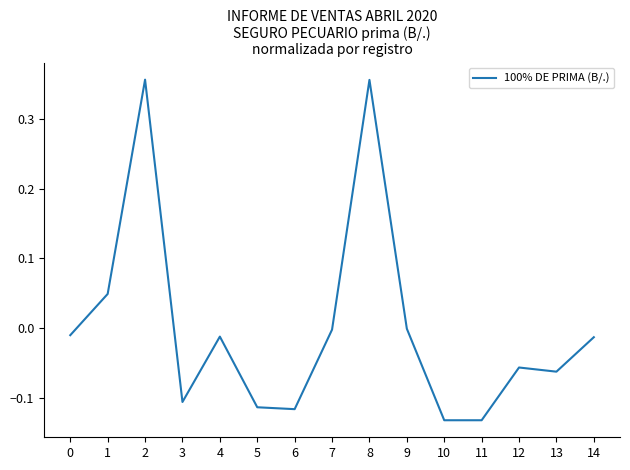

What is the difference between the maximum and minimum values?

0.5